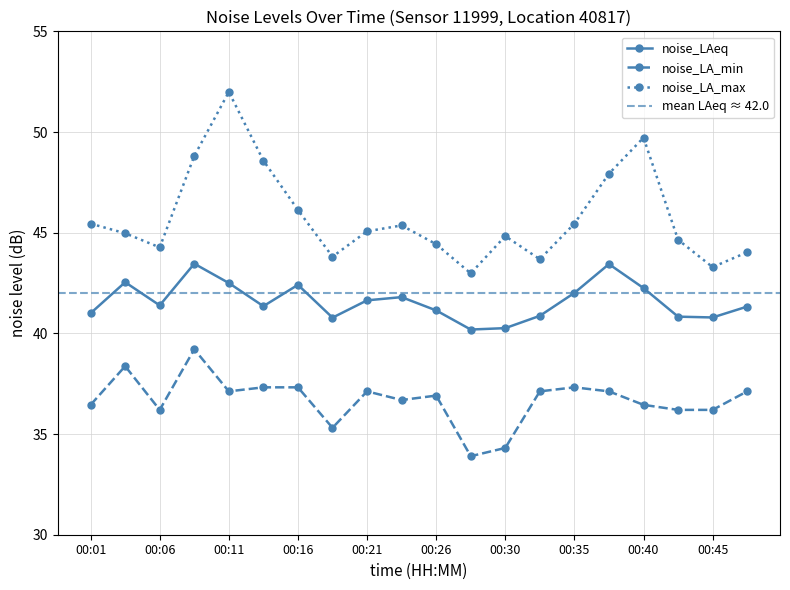

What is the lowest value of the noise_LA_max series?

43.0